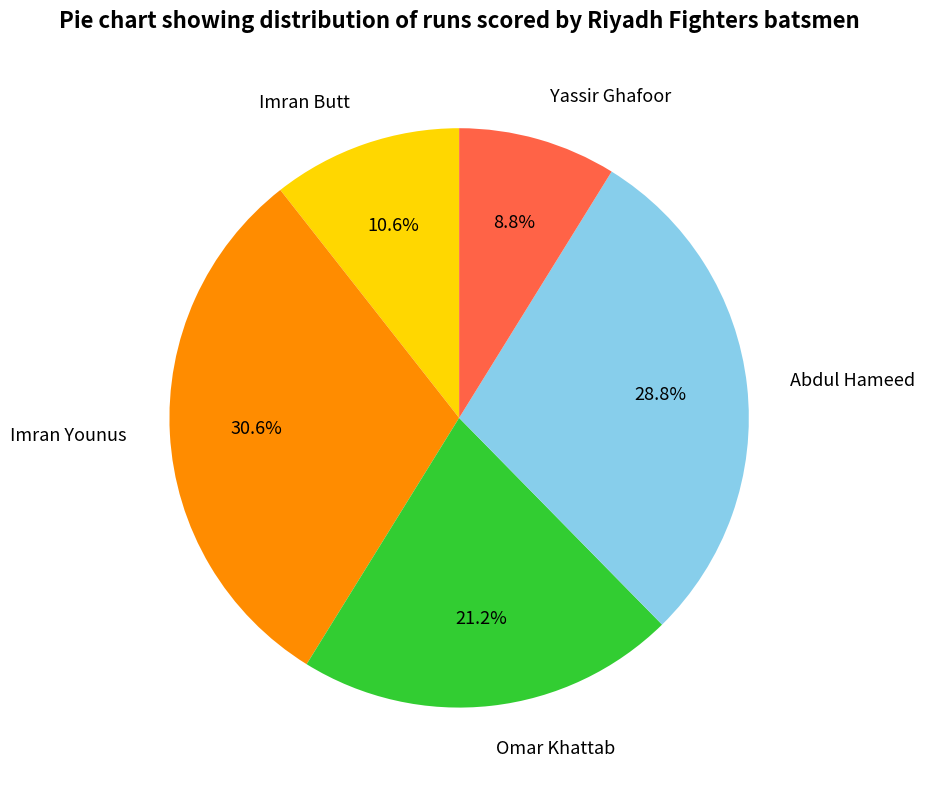

Does any single category account for the majority?

No